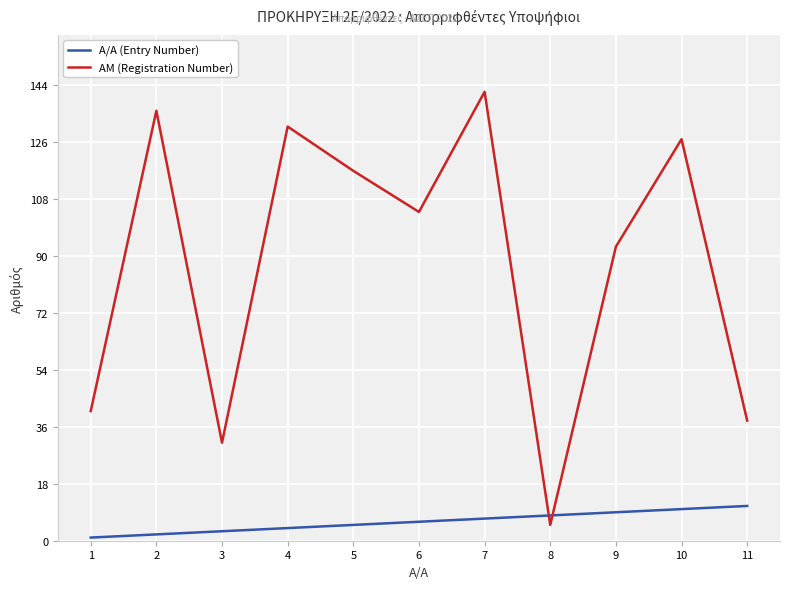

Which category has the lowest value in the ΑΜ (Registration Number) series?

8